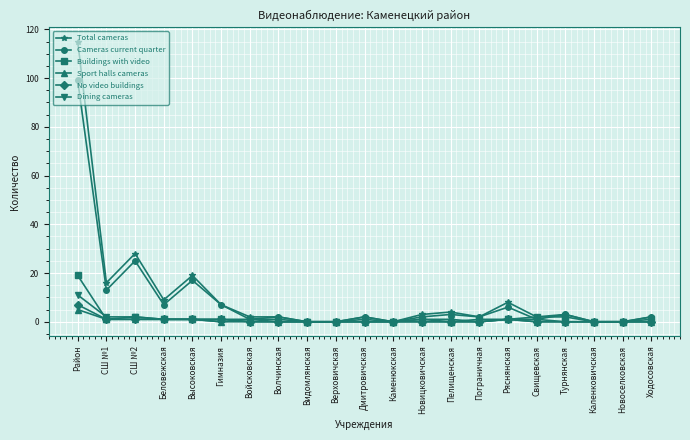

Reading left to right, extract all data points from this chart.

Total cameras: Район=115	СШ №1=16	СШ №2=28	Беловежская=9	Высоковская=19	Гимназия=7	Войсковская=2	Волчинская=2	Видомлянская=0	Верховичская=0	Дмитровичская=2	Каменюкская=0	Новицковичская=3	Пелищенская=4	Пограничная=2	Ряснянская=8	Свищевская=2	Турнянская=3	Каленковичская=0	Новоселковская=0	Ходосовская=2
Cameras current quarter: Район=99	СШ №1=13	СШ №2=25	Беловежская=7	Высоковская=17	Гимназия=7	Войсковская=1	Волчинская=2	Видомлянская=0	Верховичская=0	Дмитровичская=2	Каменюкская=0	Новицковичская=2	Пелищенская=3	Пограничная=2	Ряснянская=6	Свищевская=1	Турнянская=3	Каленковичская=0	Новоселковская=0	Ходосовская=2
Buildings with video: Район=19	СШ №1=1	СШ №2=2	Беловежская=1	Высоковская=1	Гимназия=1	Войсковская=1	Волчинская=1	Видомлянская=0	Верховичская=0	Дмитровичская=1	Каменюкская=0	Новицковичская=1	Пелищенская=0	Пограничная=1	Ряснянская=1	Свищевская=2	Турнянская=2	Каленковичская=0	Новоселковская=0	Ходосовская=1
Sport halls cameras: Район=5	СШ №1=1	СШ №2=1	Беловежская=1	Высоковская=1	Гимназия=0	Войсковская=0	Волчинская=0	Видомлянская=0	Верховичская=0	Дмитровичская=0	Каменюкская=0	Новицковичская=0	Пелищенская=0	Пограничная=0	Ряснянская=1	Свищевская=0	Турнянская=0	Каленковичская=0	Новоселковская=0	Ходосовская=0
No video buildings: Район=7	СШ №1=1	СШ №2=1	Беловежская=1	Высоковская=1	Гимназия=1	Войсковская=0	Волчинская=0	Видомлянская=0	Верховичская=0	Дмитровичская=0	Каменюкская=0	Новицковичская=0	Пелищенская=0	Пограничная=0	Ряснянская=1	Свищевская=0	Турнянская=0	Каленковичская=0	Новоселковская=0	Ходосовская=0
Dining cameras: Район=11	СШ №1=2	СШ №2=2	Беловежская=1	Высоковская=1	Гимназия=0	Войсковская=1	Волчинская=0	Видомлянская=0	Верховичская=0	Дмитровичская=0	Каменюкская=0	Новицковичская=1	Пелищенская=1	Пограничная=0	Ряснянская=1	Свищевская=1	Турнянская=0	Каленковичская=0	Новоселковская=0	Ходосовская=0